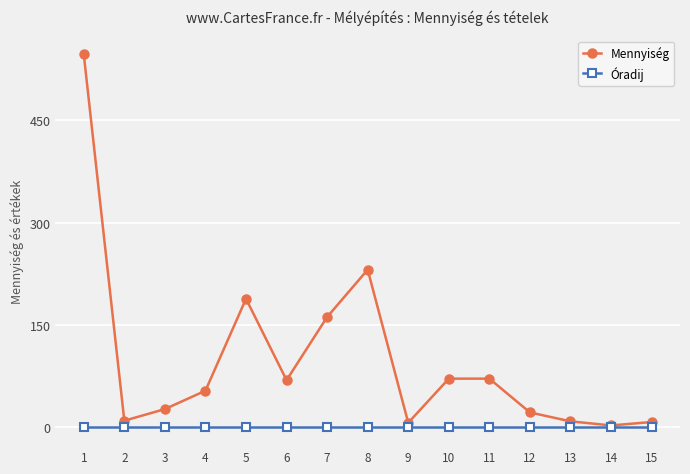

What are all the series names shown in the legend?

Mennyiség, Óradij